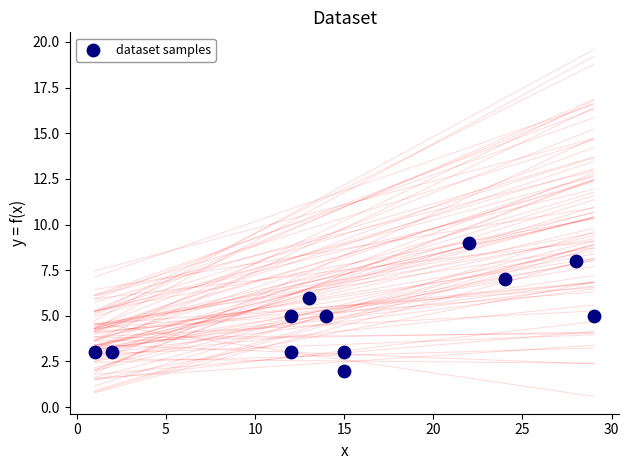

What is the average X value?

16